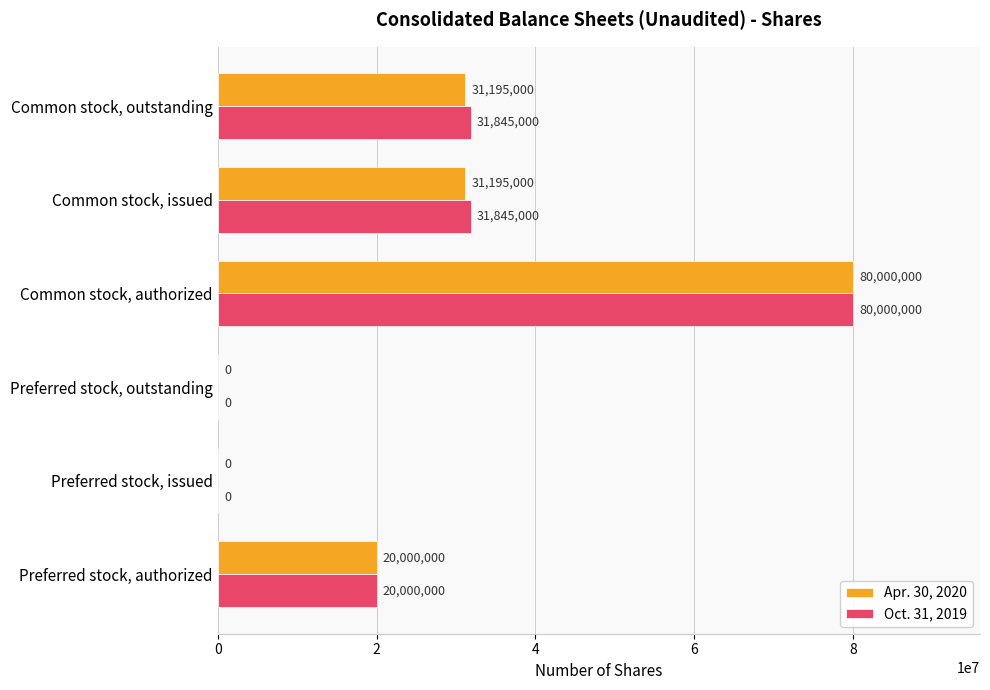

Between Common stock, authorized and Common stock, outstanding, which series saw the biggest shift?

Apr. 30, 2020